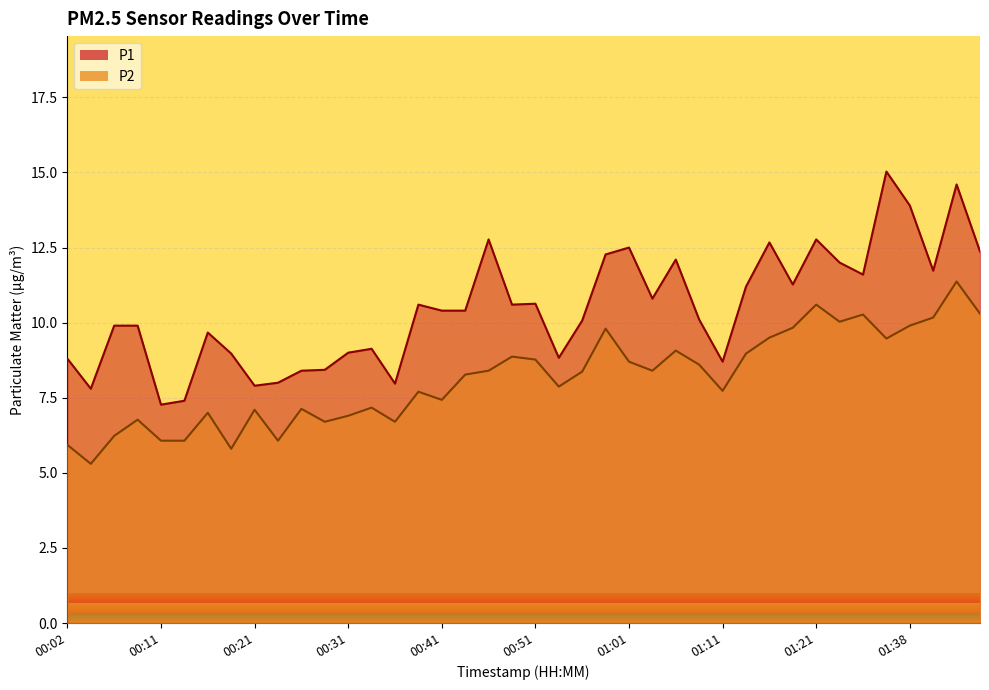

What is the difference between the maximum and minimum values in the P1 series?

7.8